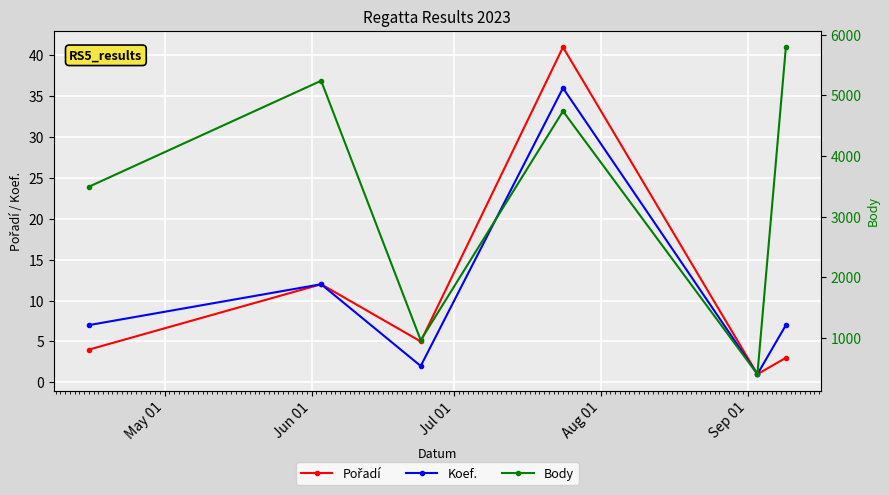

In Body, how many points are higher than both neighbors (excluding endpoints)?

2